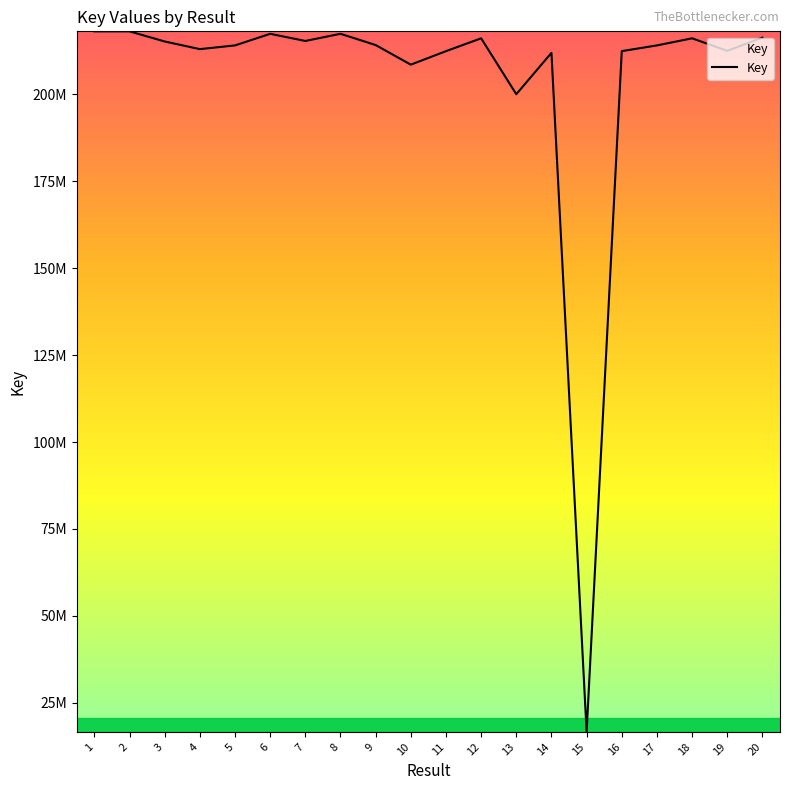

Rank the categories by value from lowest to highest.

15, 13, 10, 14, 11, 16, 19, 4, 5, 17, 9, 3, 7, 12, 18, 20, 6, 8, 1, 2